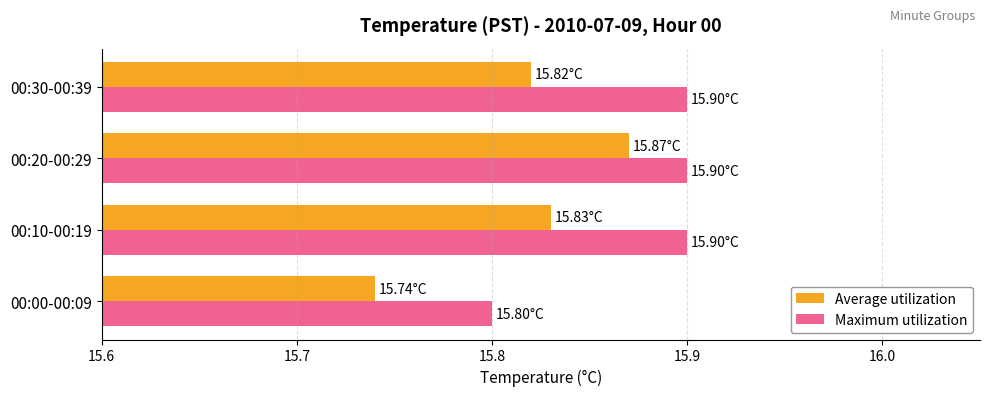

At which category is the sum across all series the highest?

00:20-00:29